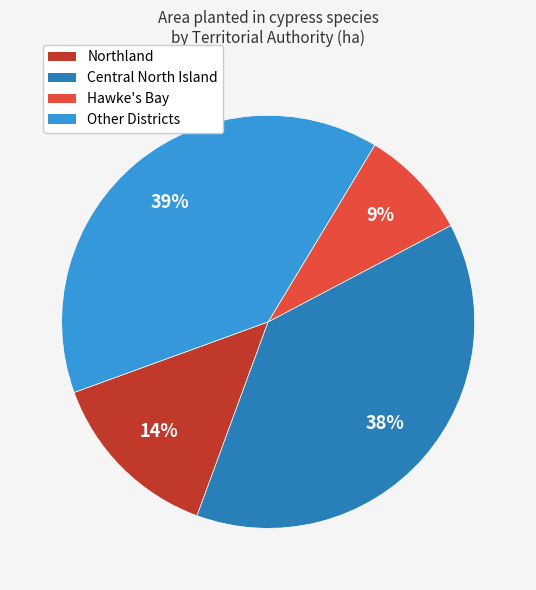

How many segments does this pie chart have?

4